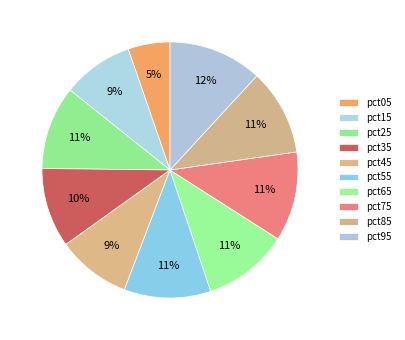

What percentage is the pct75 slice, to the nearest percent?

11%